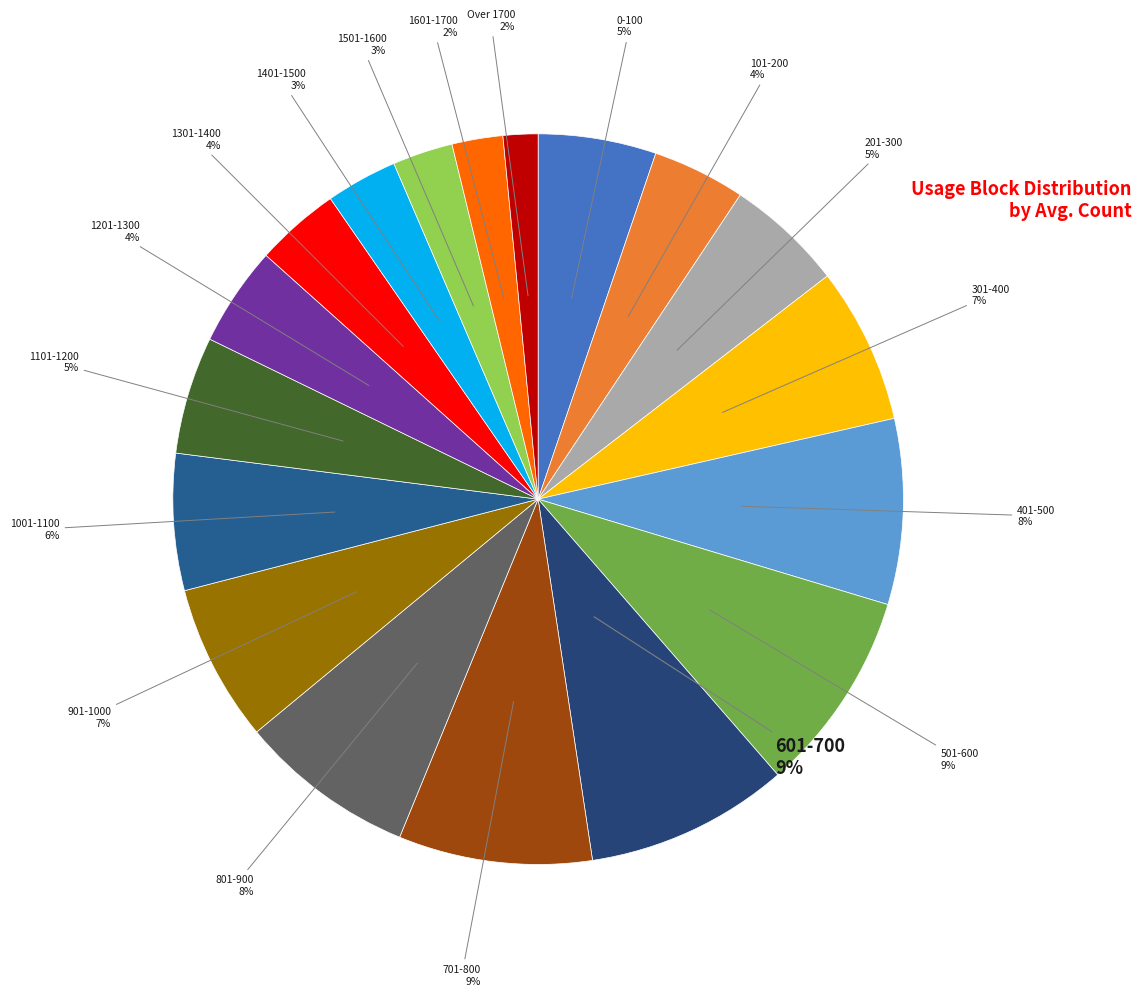

Does any single category account for the majority?

No